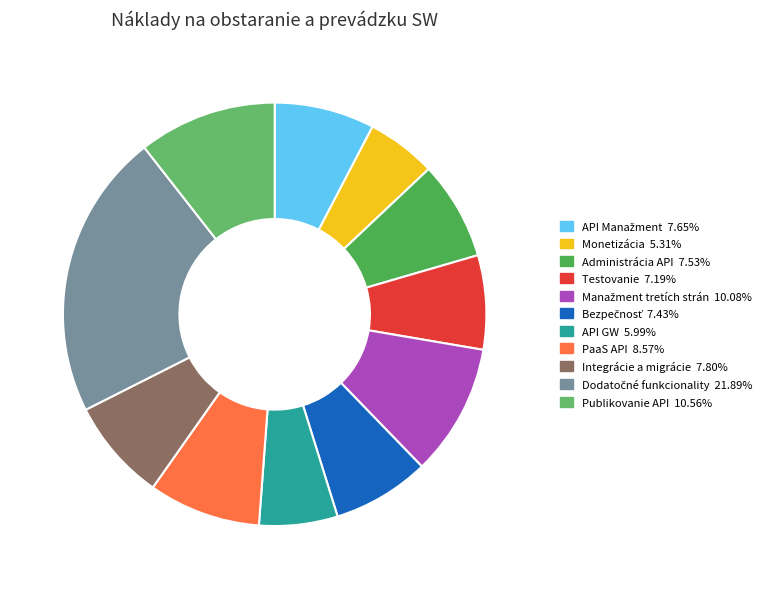

Is there a majority slice in this chart?

No